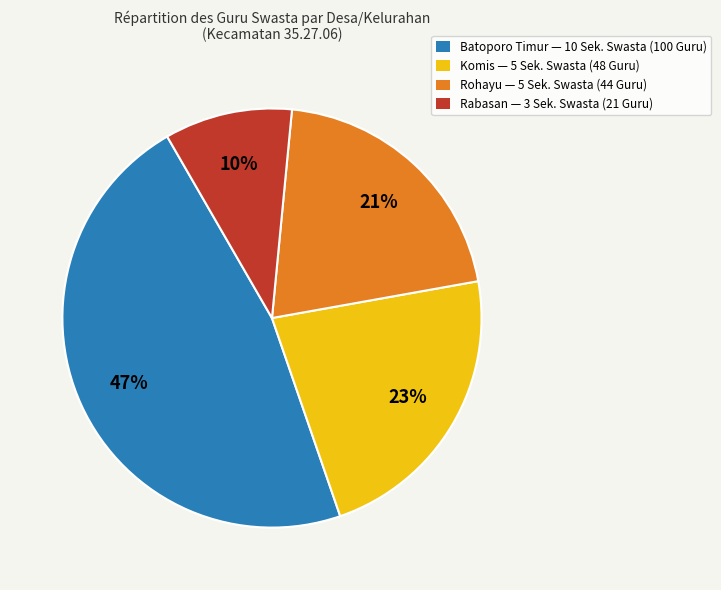

Is it true that Komis — 5 Sek. Swasta (48 Guru) is 23% of the pie?

True